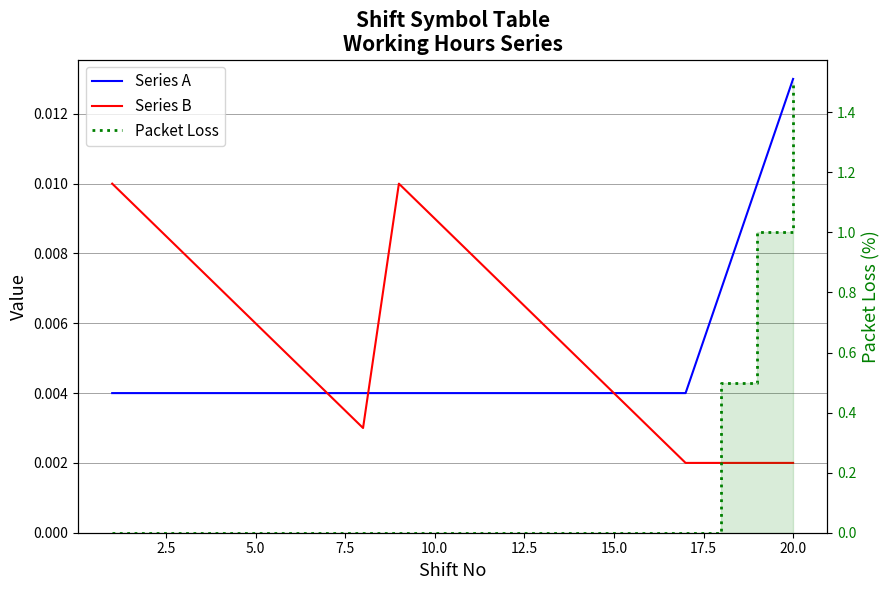

What is the sum of all Series B values?

0.1